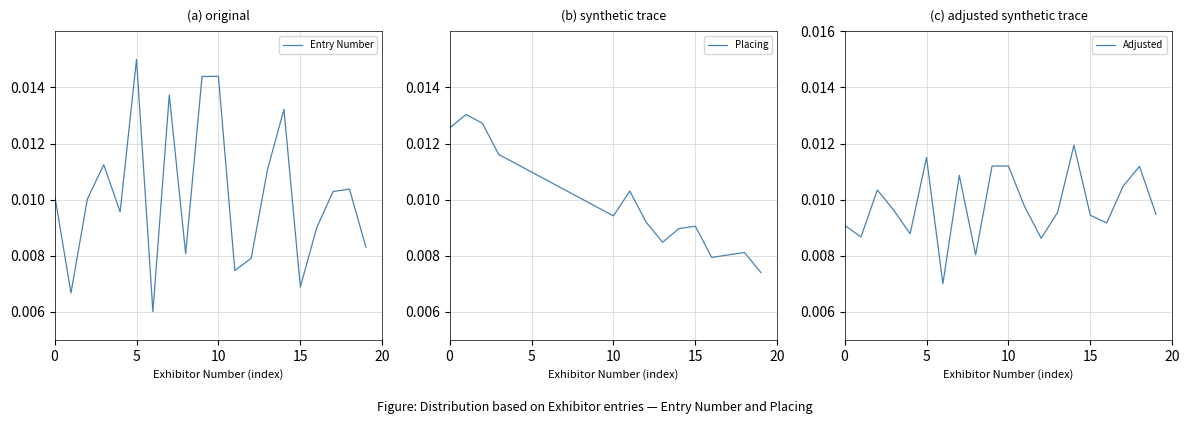

Is it true that Entry Number equals 0.0 at 16?

False